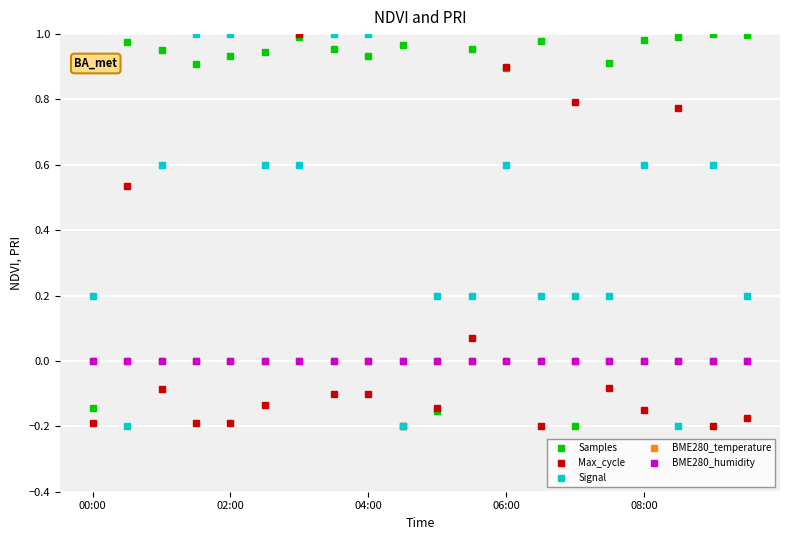

Does the chart have visible grid lines?

Yes